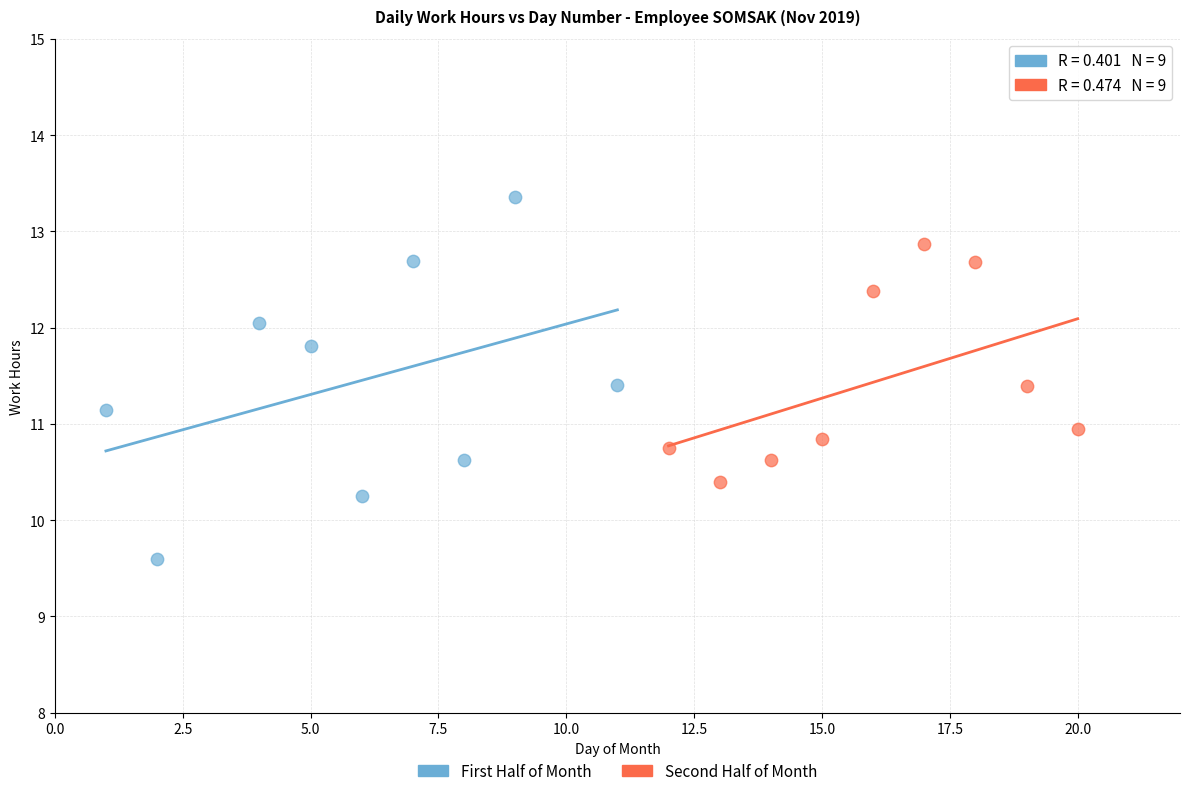

Which series has the widest spread of Y values?

First Half of Month